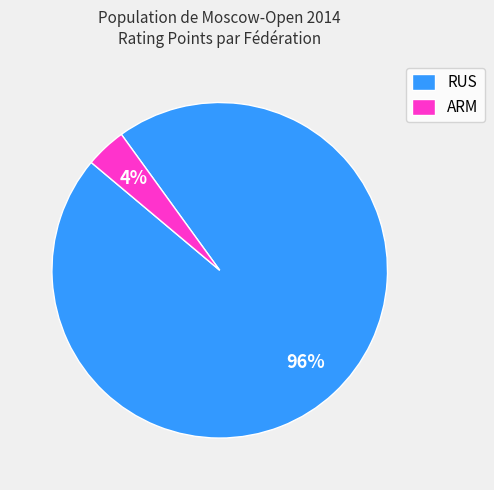

What percentage is the RUS slice, to the nearest percent?

96%